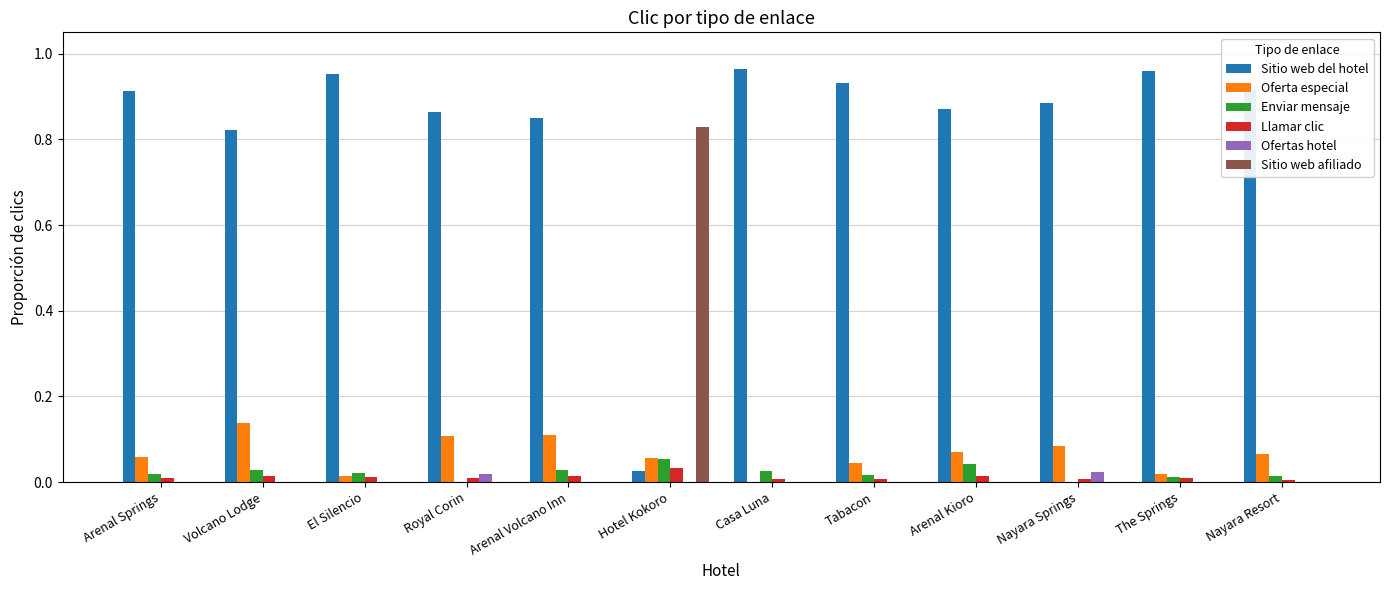

The value of Sitio web afiliado at Royal Corin is 0.5. True or false?

False